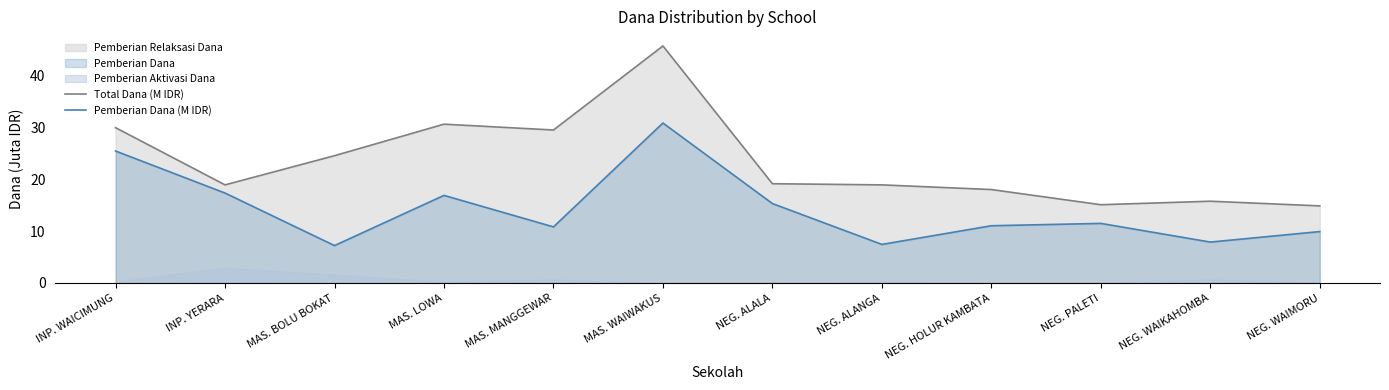

Rank the series by their average value, from highest to lowest.

Total Dana (M IDR), Pemberian Dana (M IDR)